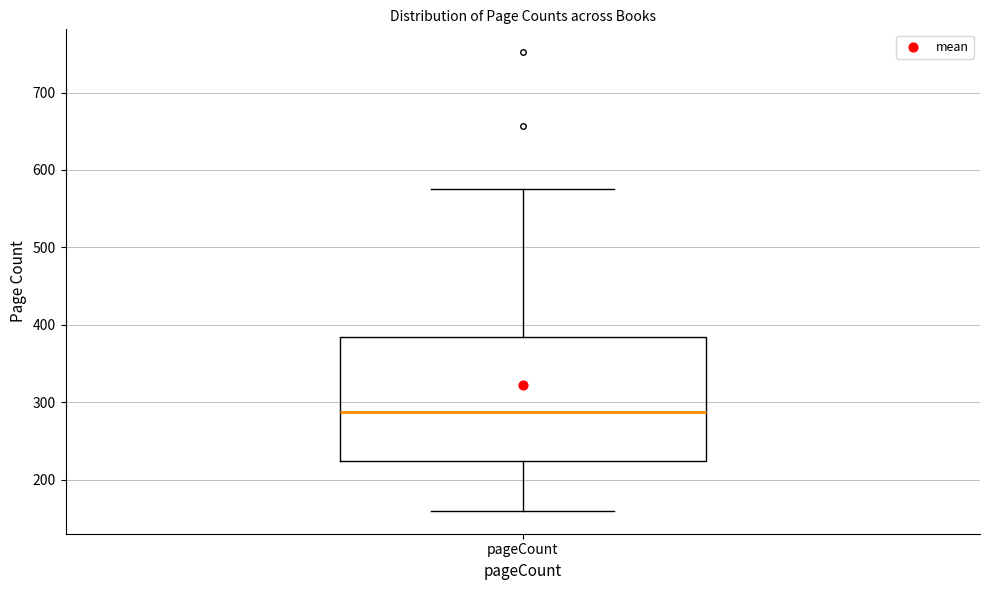

Read this box plot against the y-axis: the position of the median line, the range covered by the box, and the ends of both whiskers. The values are not printed on the chart, so give them approximately, as read against the axis.

median 290, box 220 to 380, whiskers 160 to 580